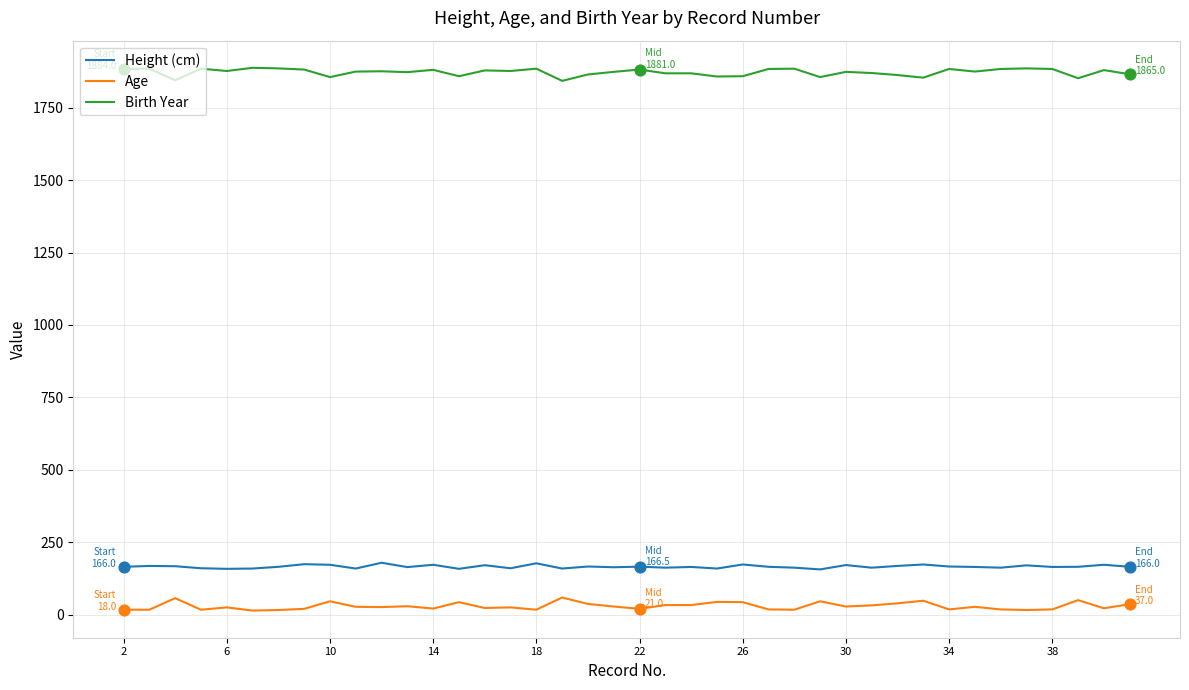

Which series has the largest total across all categories?

Birth Year